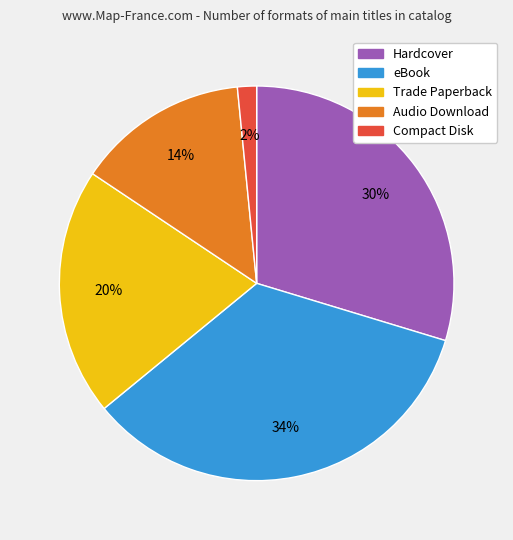

To the nearest percent, what percentage of the pie is Trade Paperback?

20%